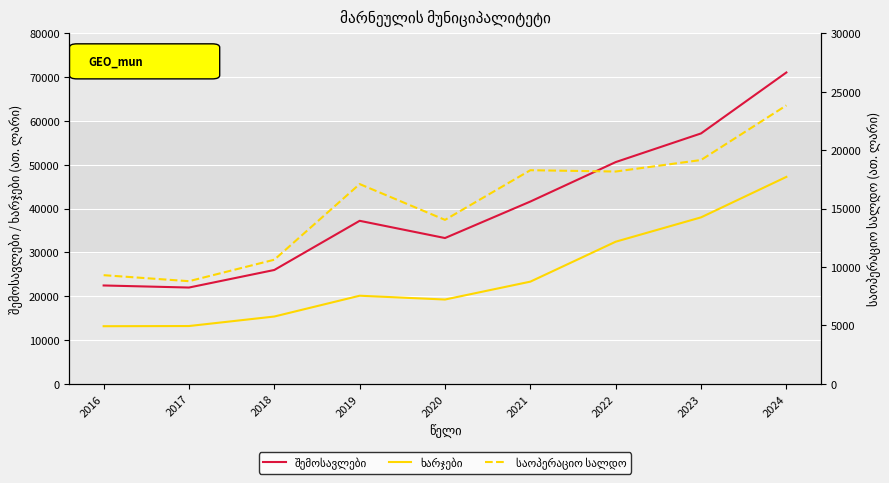

Is the value of ხარჯები at 2017 greater than the value of საოპერაციო სალდო at 2022?

No